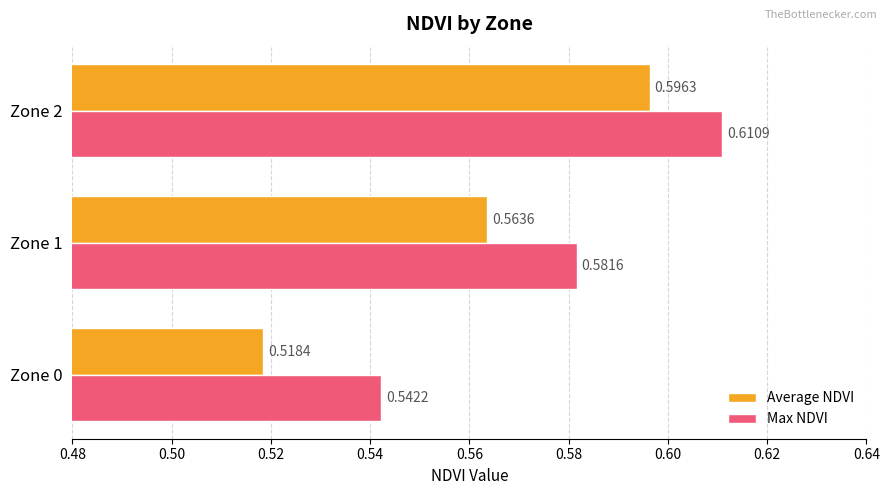

List the series in order of their overall mean, highest first.

Max NDVI, Average NDVI